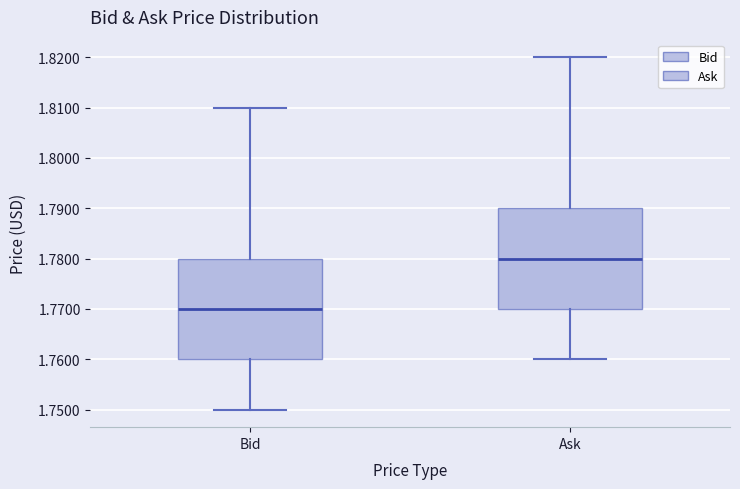

Reading left to right, transcribe this box plot: for each box, give where its median line is, the range the box spans, and where its two whiskers end, as read against the y-axis. The values are not printed on the chart, so give them approximately, as read against the axis.

Bid: median 1.77, box 1.76 to 1.78, whiskers 1.75 to 1.81
Ask: median 1.78, box 1.77 to 1.79, whiskers 1.76 to 1.82